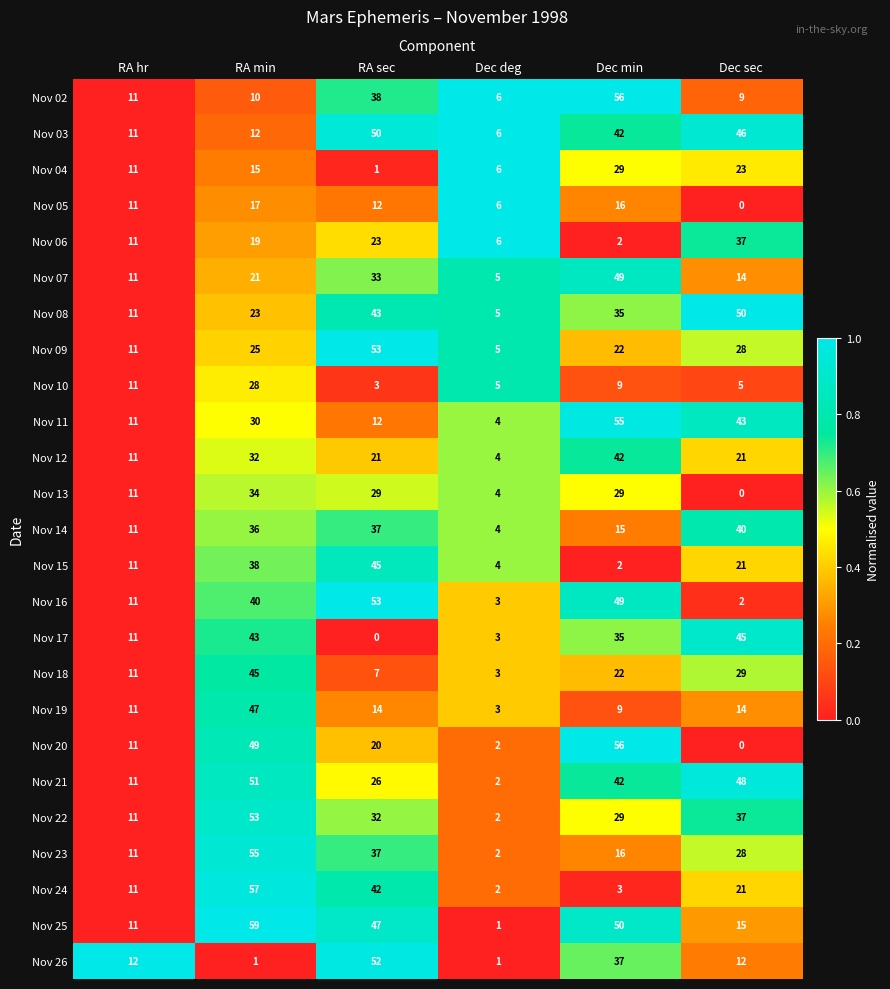

At which category is the sum across all series the highest?

RA min